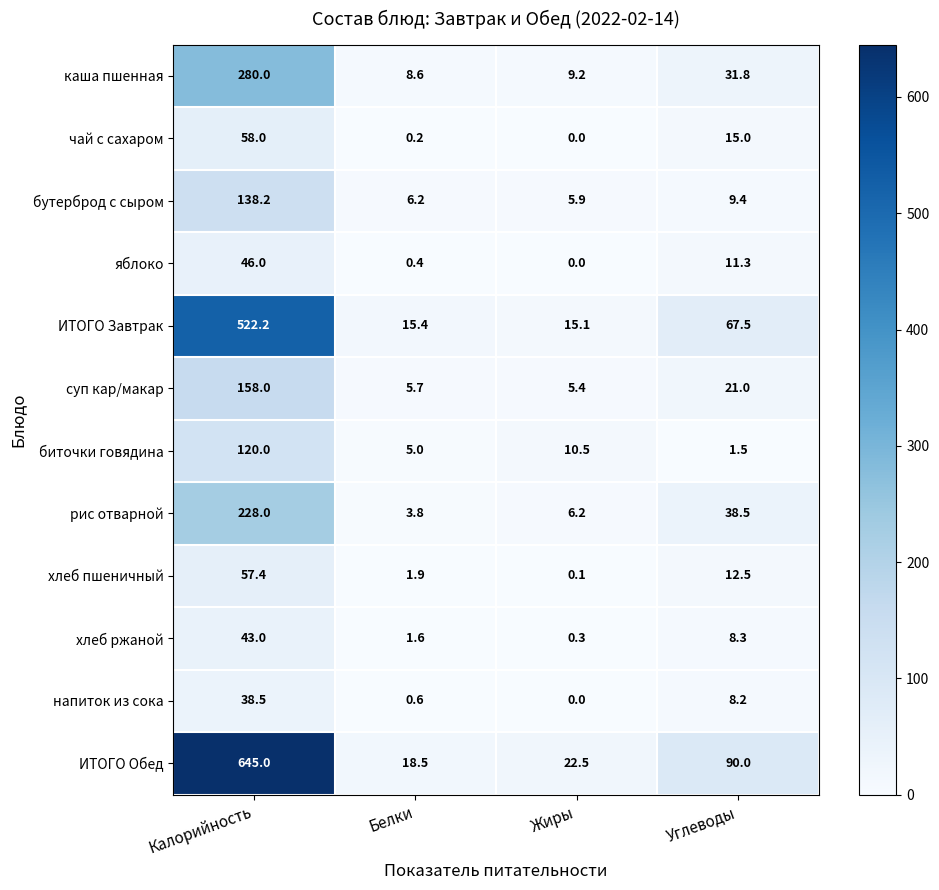

Which category has the lowest value across all series?

Жиры